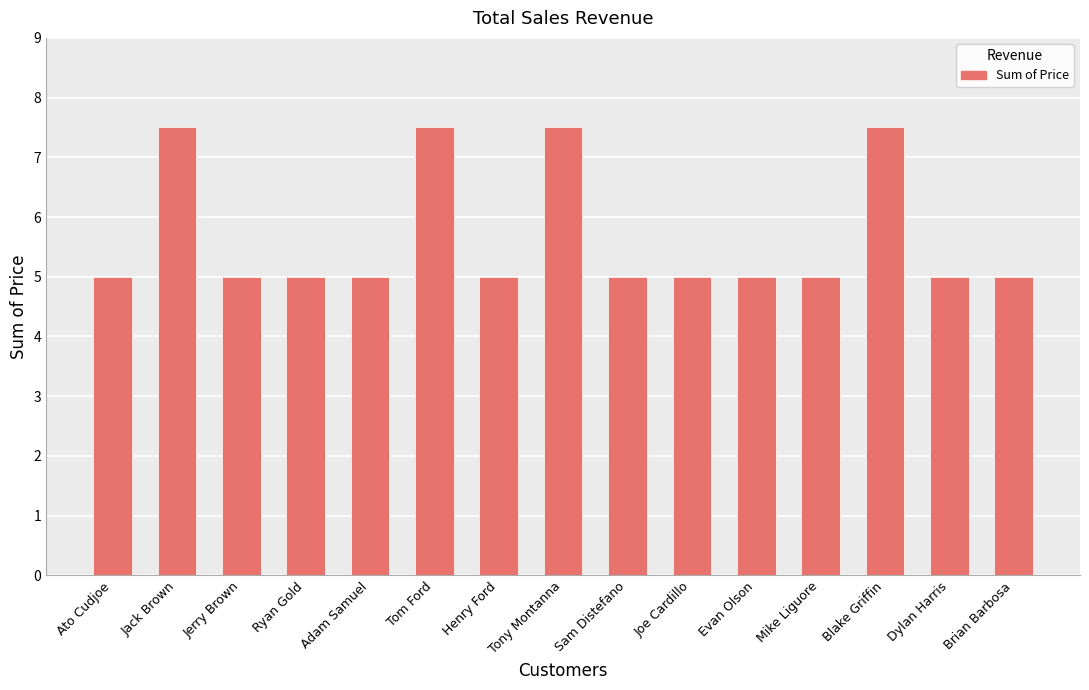

What is the sum of all values?

85.0